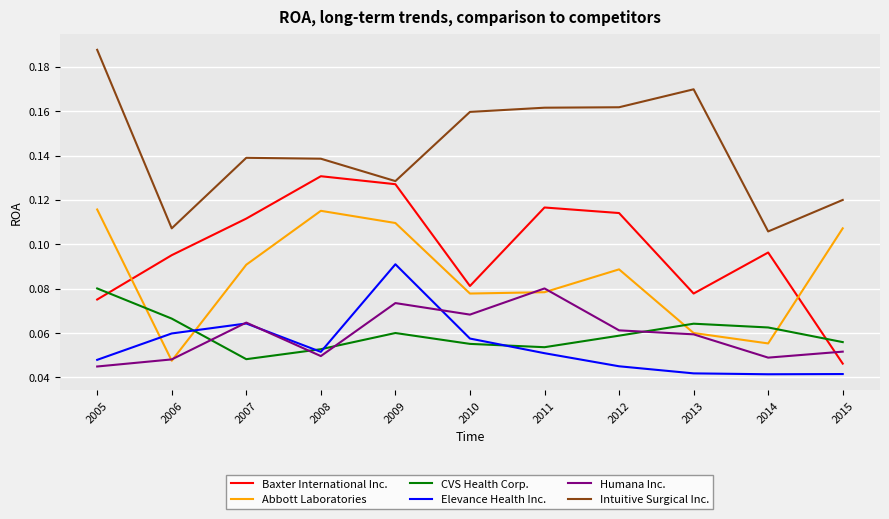

Does the chart have visible grid lines?

Yes